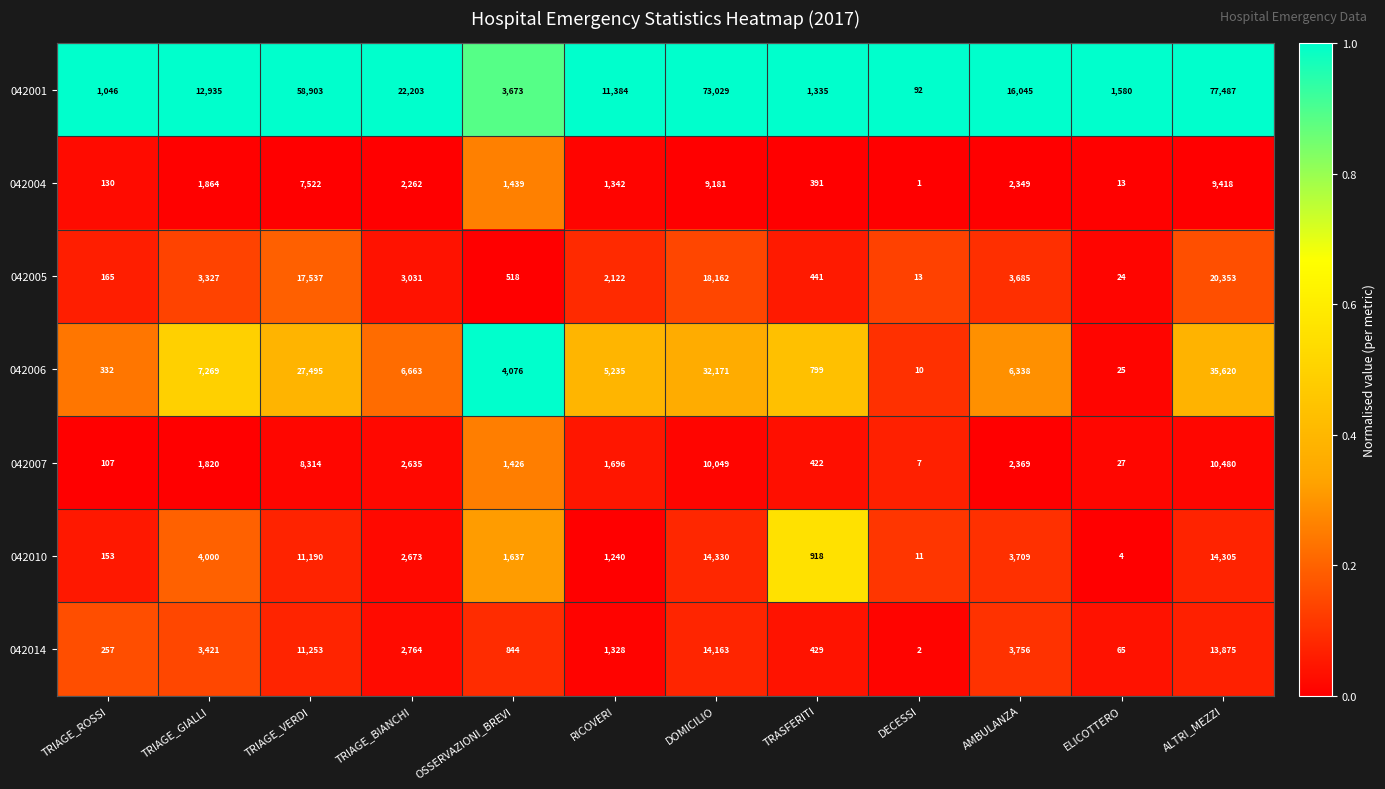

What is the difference between the 042007 values at DECESSI and TRIAGE_GIALLI?

1813